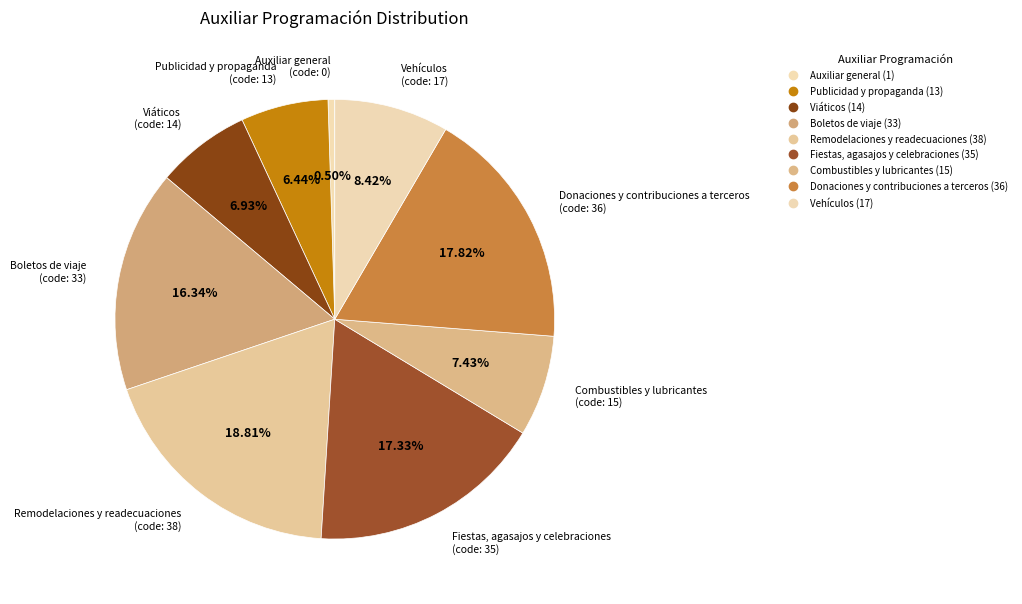

To the nearest percent, what is the average slice percentage?

11%